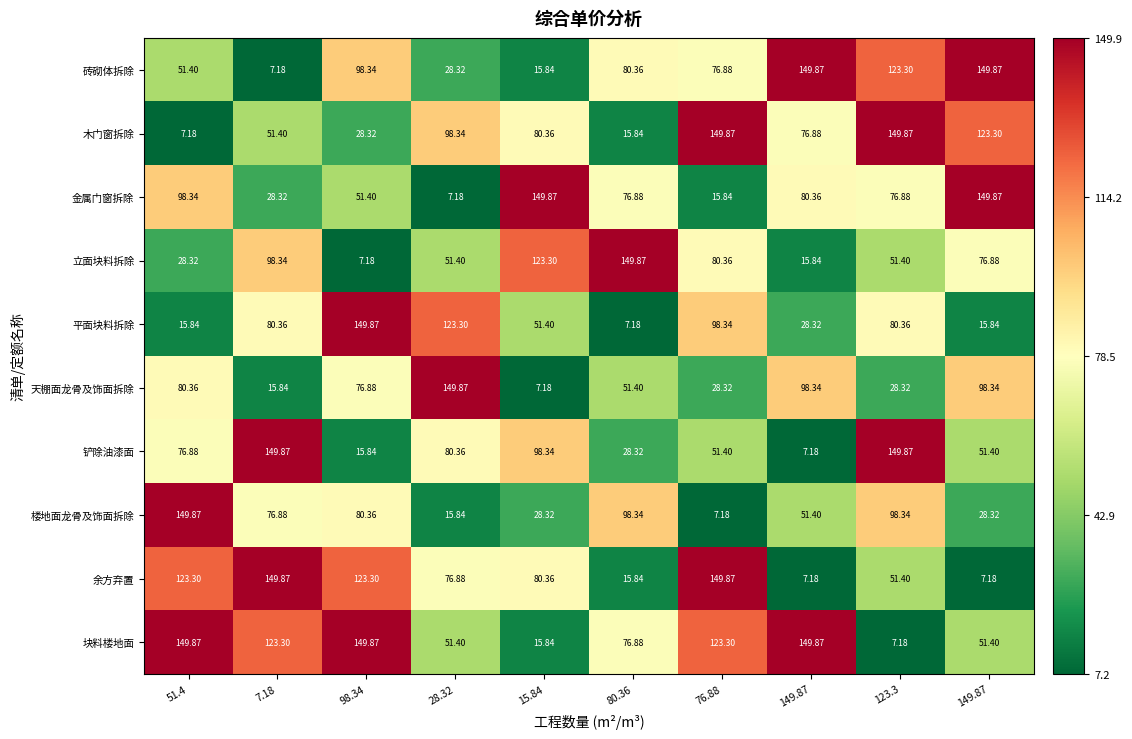

Reading left to right, extract all data points from this chart.

砖砌体拆除: 51.4=51.4	7.18=7.2	98.34=98.3	28.32=28.3	15.84=15.8	80.36=80.4	76.88=76.9	149.87=149.9	123.3=123.3	149.87=149.9
木门窗拆除: 51.4=7.2	7.18=51.4	98.34=28.3	28.32=98.3	15.84=80.4	80.36=15.8	76.88=149.9	149.87=76.9	123.3=149.9	149.87=123.3
金属门窗拆除: 51.4=98.3	7.18=28.3	98.34=51.4	28.32=7.2	15.84=149.9	80.36=76.9	76.88=15.8	149.87=80.4	123.3=76.9	149.87=149.9
立面块料拆除: 51.4=28.3	7.18=98.3	98.34=7.2	28.32=51.4	15.84=123.3	80.36=149.9	76.88=80.4	149.87=15.8	123.3=51.4	149.87=76.9
平面块料拆除: 51.4=15.8	7.18=80.4	98.34=149.9	28.32=123.3	15.84=51.4	80.36=7.2	76.88=98.3	149.87=28.3	123.3=80.4	149.87=15.8
天棚面龙骨及饰面拆除: 51.4=80.4	7.18=15.8	98.34=76.9	28.32=149.9	15.84=7.2	80.36=51.4	76.88=28.3	149.87=98.3	123.3=28.3	149.87=98.3
铲除油漆面: 51.4=76.9	7.18=149.9	98.34=15.8	28.32=80.4	15.84=98.3	80.36=28.3	76.88=51.4	149.87=7.2	123.3=149.9	149.87=51.4
楼地面龙骨及饰面拆除: 51.4=149.9	7.18=76.9	98.34=80.4	28.32=15.8	15.84=28.3	80.36=98.3	76.88=7.2	149.87=51.4	123.3=98.3	149.87=28.3
余方弃置: 51.4=123.3	7.18=149.9	98.34=123.3	28.32=76.9	15.84=80.4	80.36=15.8	76.88=149.9	149.87=7.2	123.3=51.4	149.87=7.2
块料楼地面: 51.4=149.9	7.18=123.3	98.34=149.9	28.32=51.4	15.84=15.8	80.36=76.9	76.88=123.3	149.87=149.9	123.3=7.2	149.87=51.4